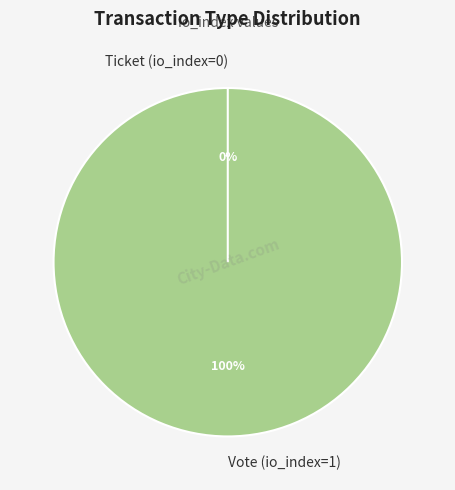

How many slices are in this pie chart?

2